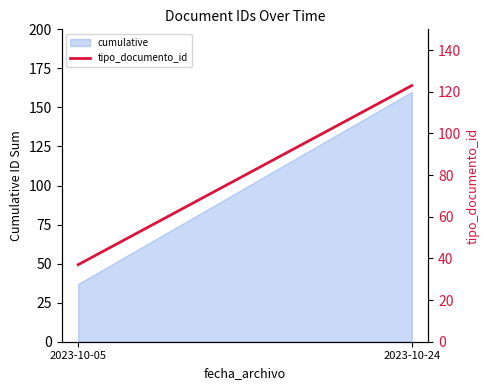

Which label corresponds to the largest value in the chart?

2023-10-24